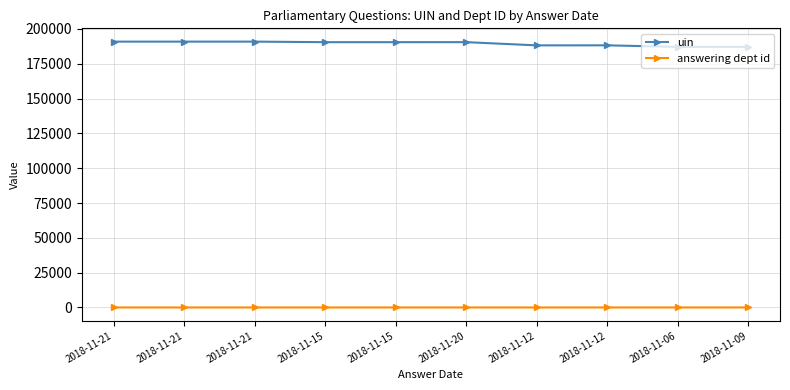

In uin, how many points are higher than both neighbors (excluding endpoints)?

3